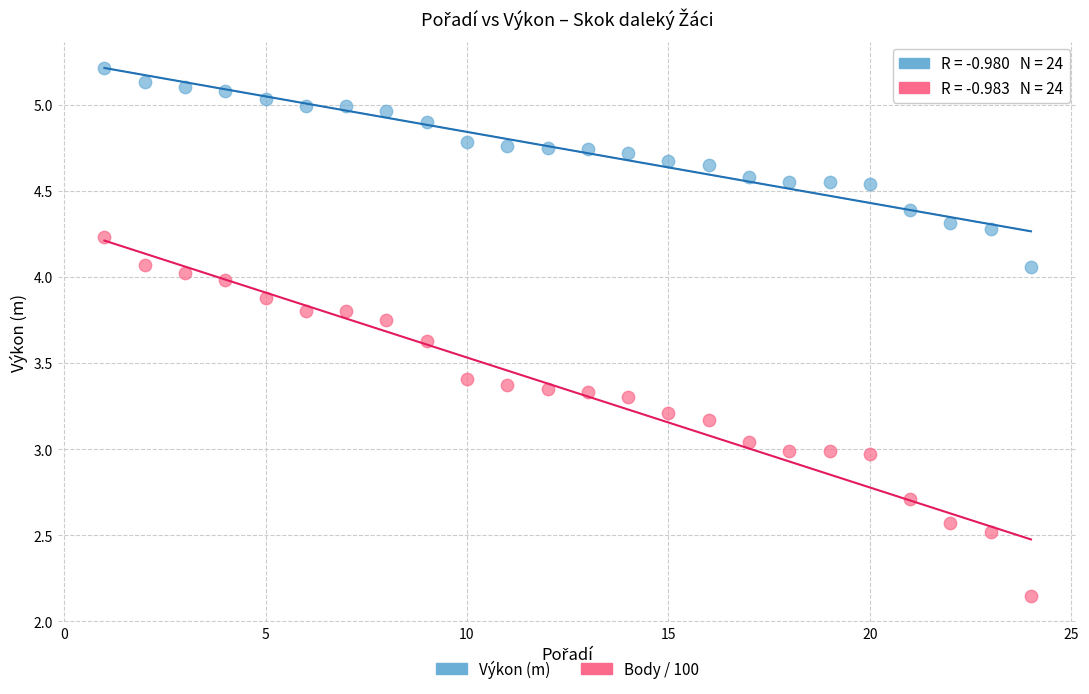

Which series contains the highest Y value?

Výkon (m)